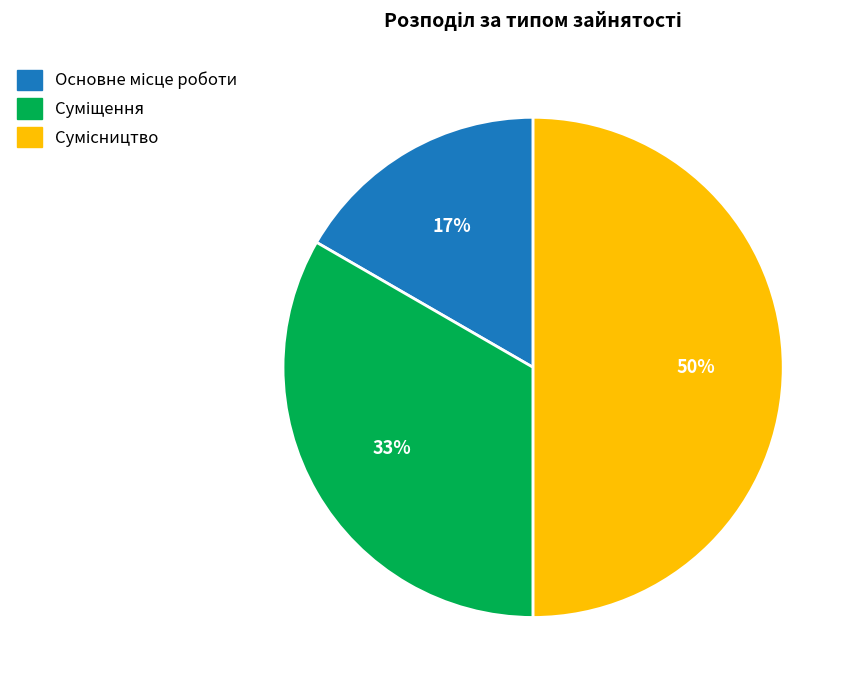

To the nearest percent, what is the average slice percentage?

33%